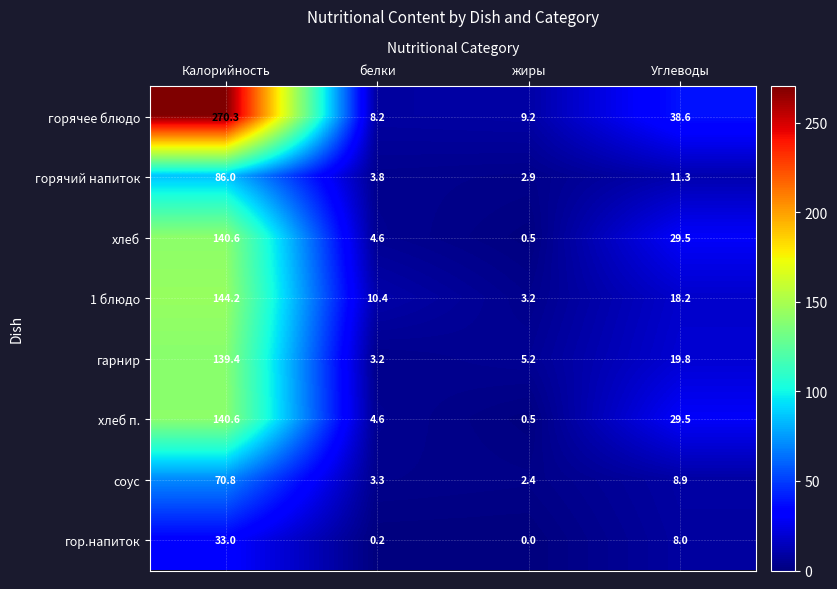

How many values in the соус series are below 8?

2